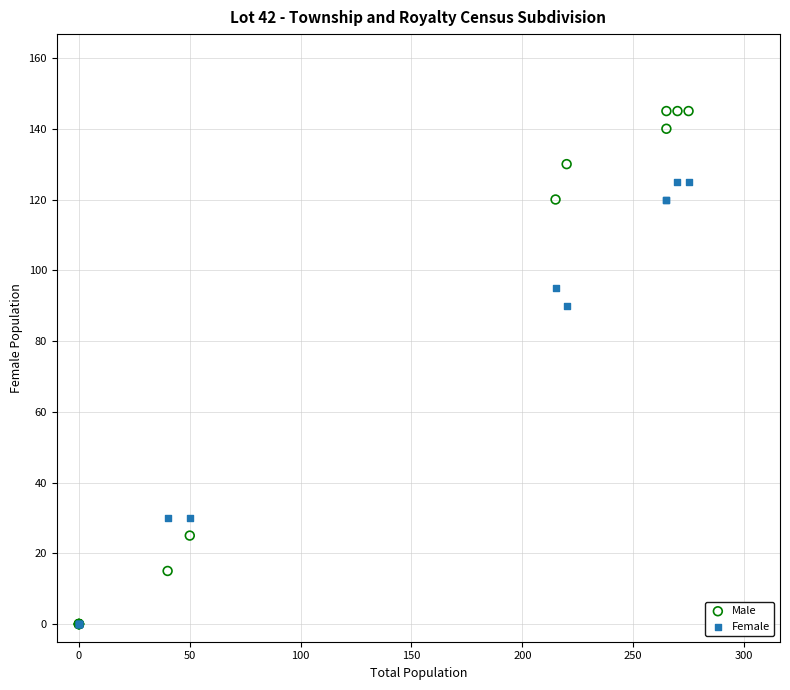

In the Male series, what Y value is closest to 72?

25